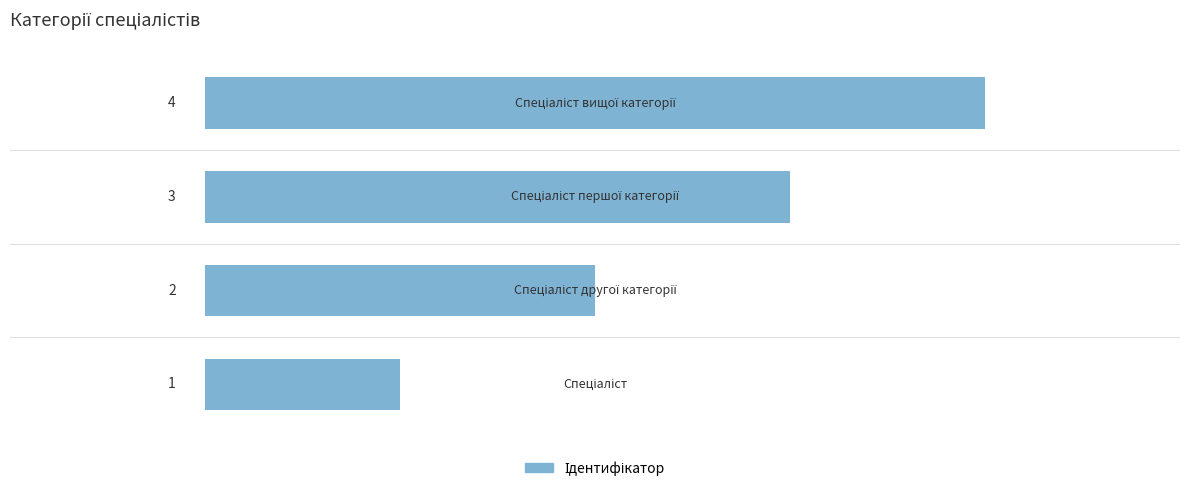

What is the greatest value displayed?

4